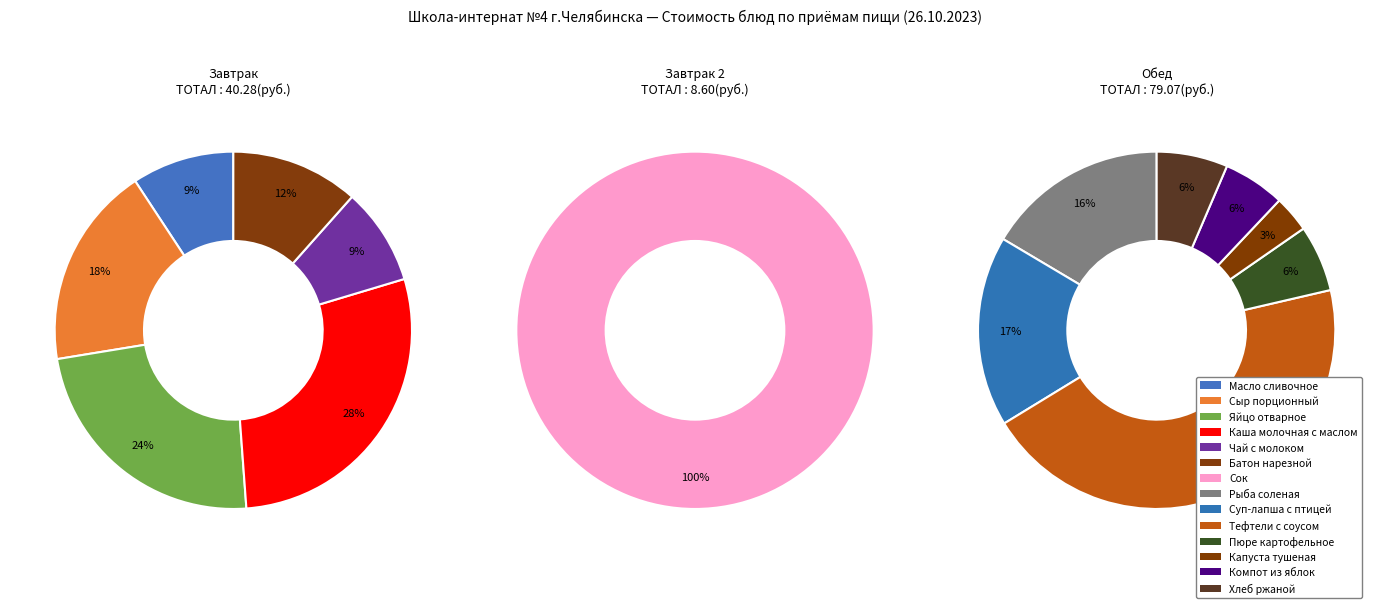

Does Пюре картофельное represent more than half of the total?

No